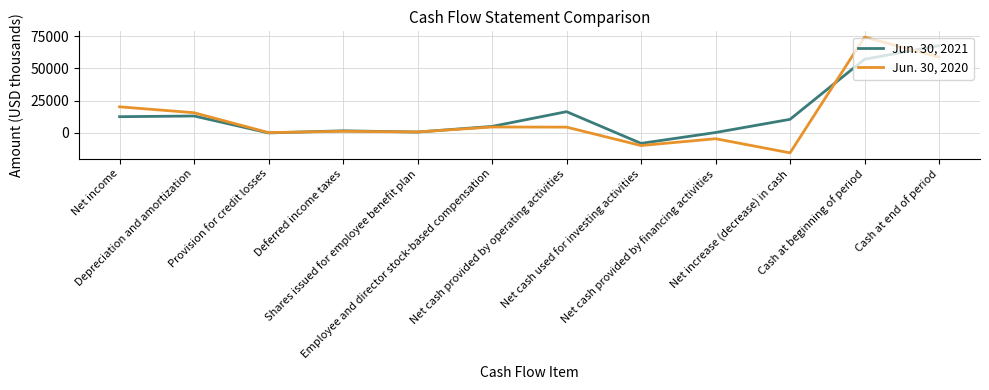

What position from the right is Deferred income taxes?

9